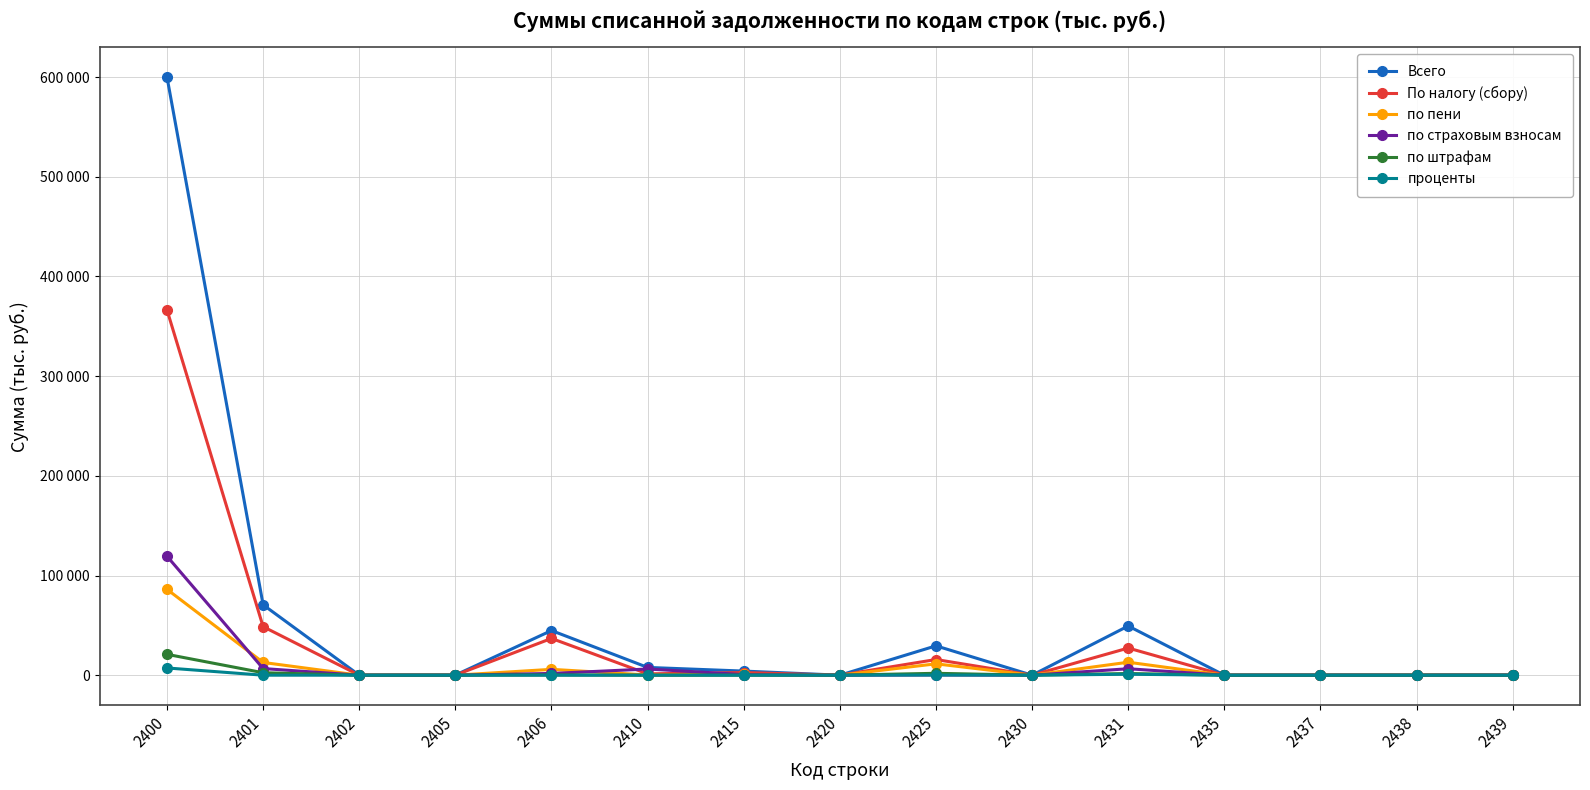

Where is по страховым взносам nearest to the value 59672?

2401